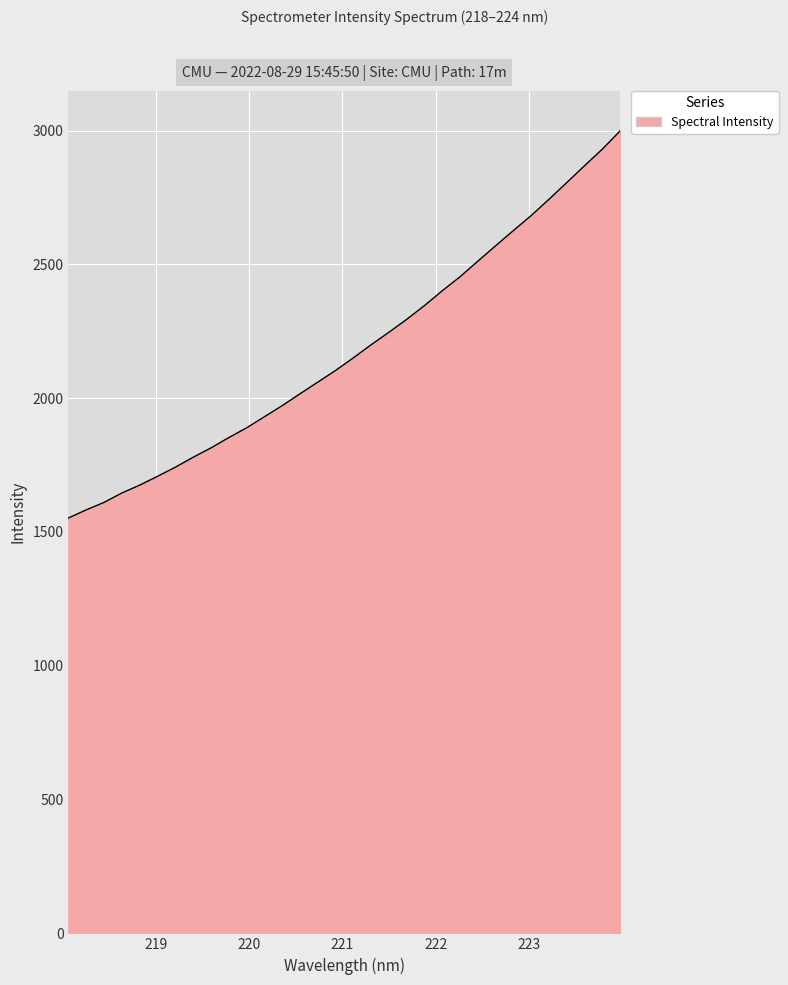

What is the maximum value shown in the chart?

2999.3